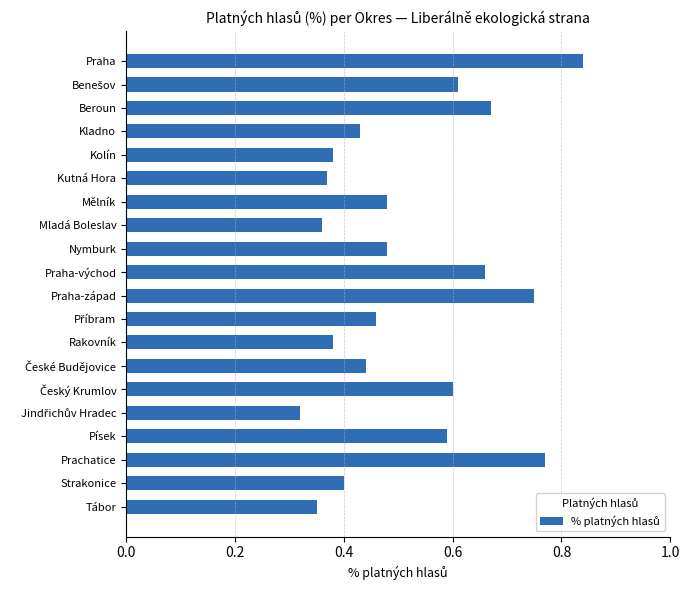

Which label corresponds to the largest value in the chart?

Praha